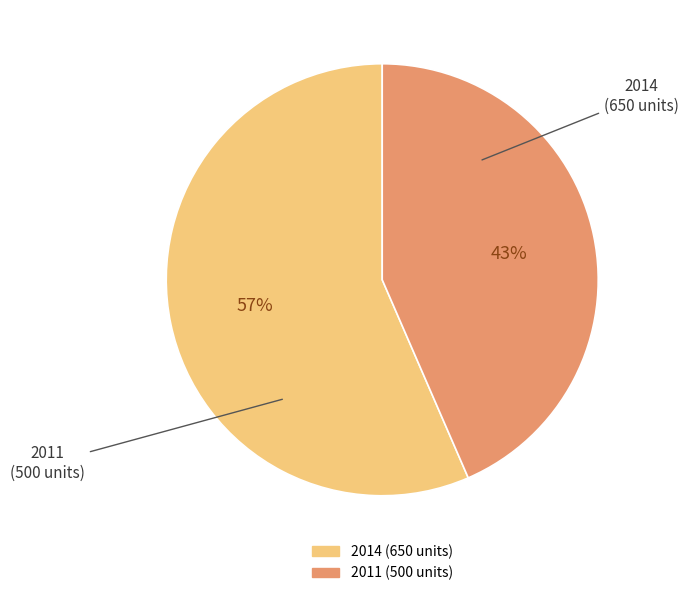

Is it true that 2011 is 51% of the pie?

False